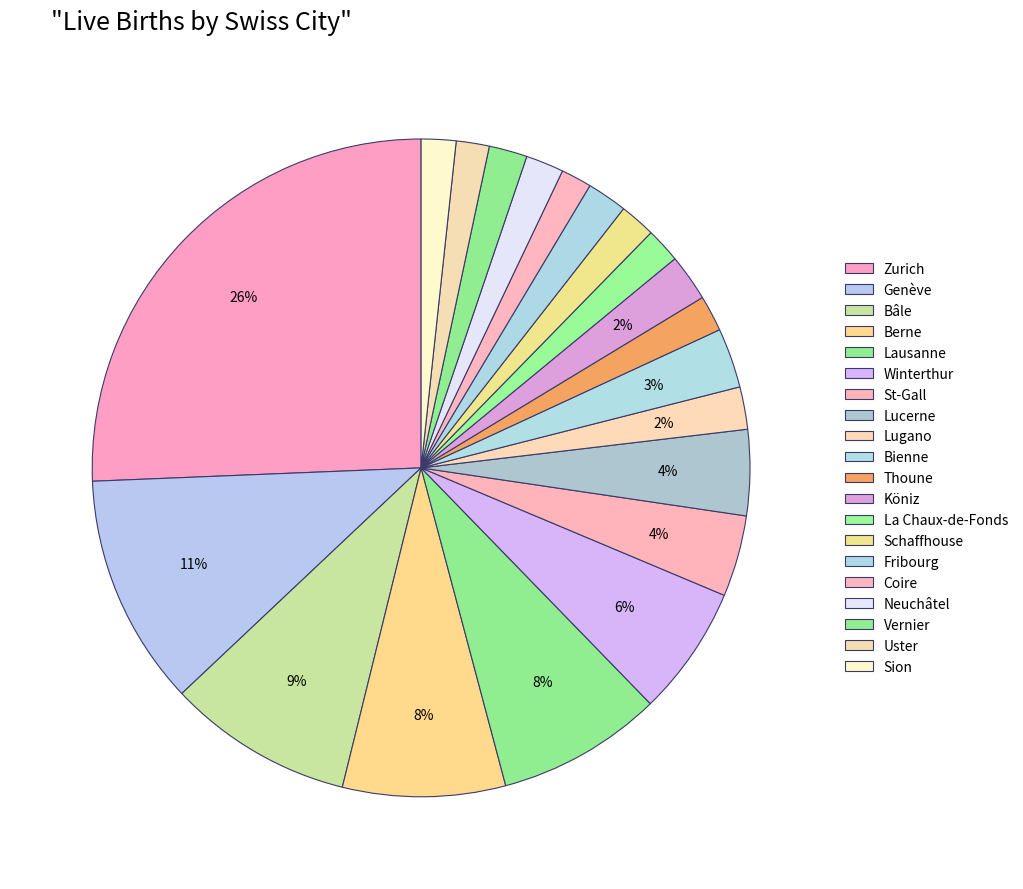

Does Lucerne represent more than half of the total?

No